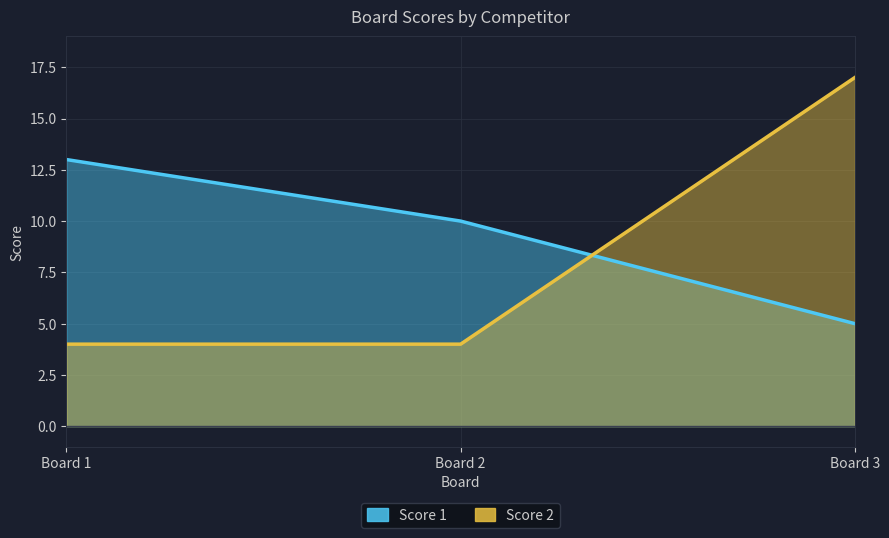

What is the lowest value of the Score 1 series?

5